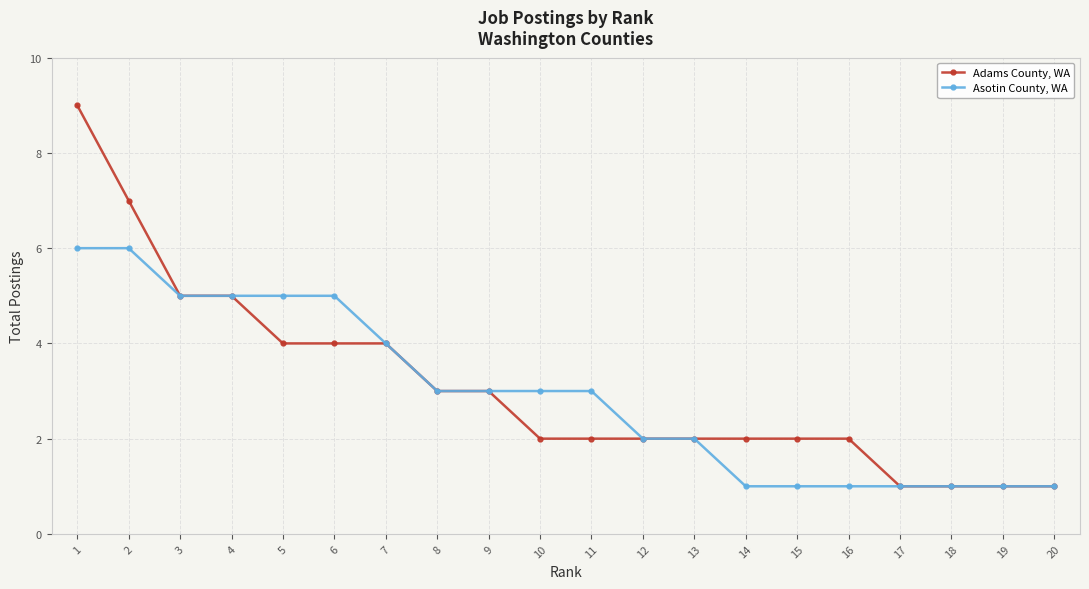

Which series has the largest total across all categories?

Adams County, WA